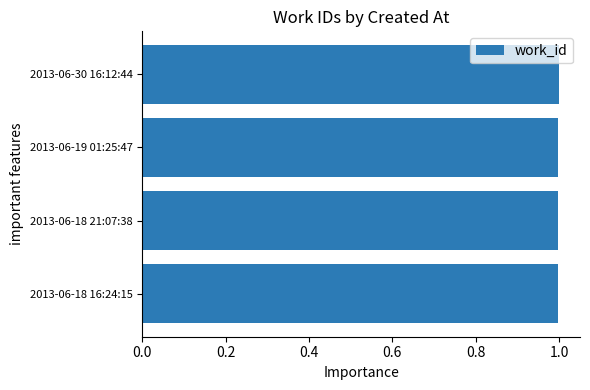

How many bars are there in total?

4